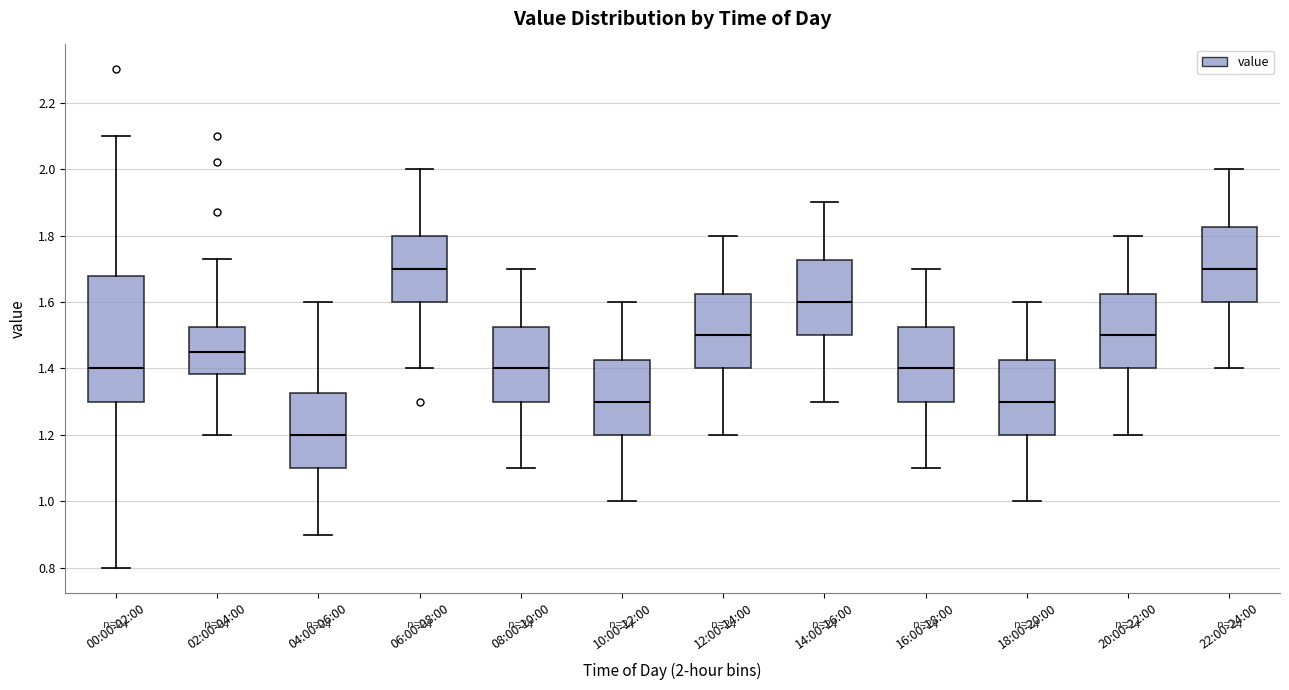

Where does the upper whisker of the box for 22:00-24:00 end on the y-axis? The values are not printed on the chart, so give them approximately, as read against the axis.

2.00